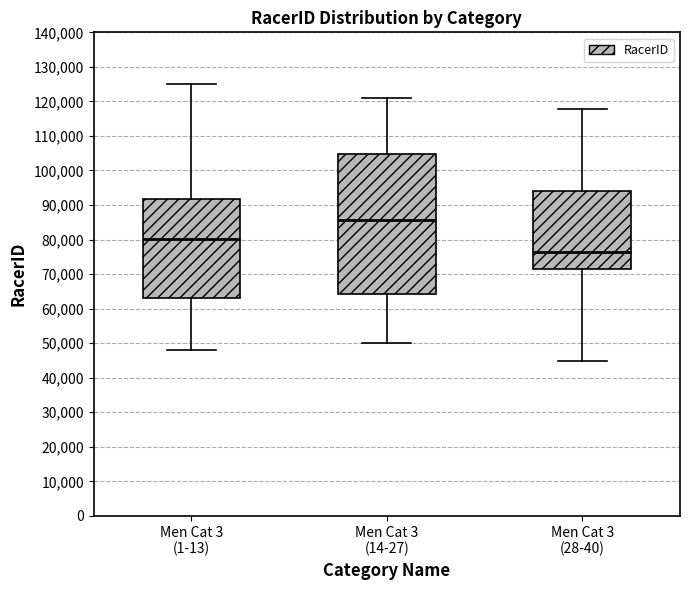

Where is the lower edge of the box for Men Cat 3 (1-13) on the y-axis? The values are not printed on the chart, so give them approximately, as read against the axis.

63000